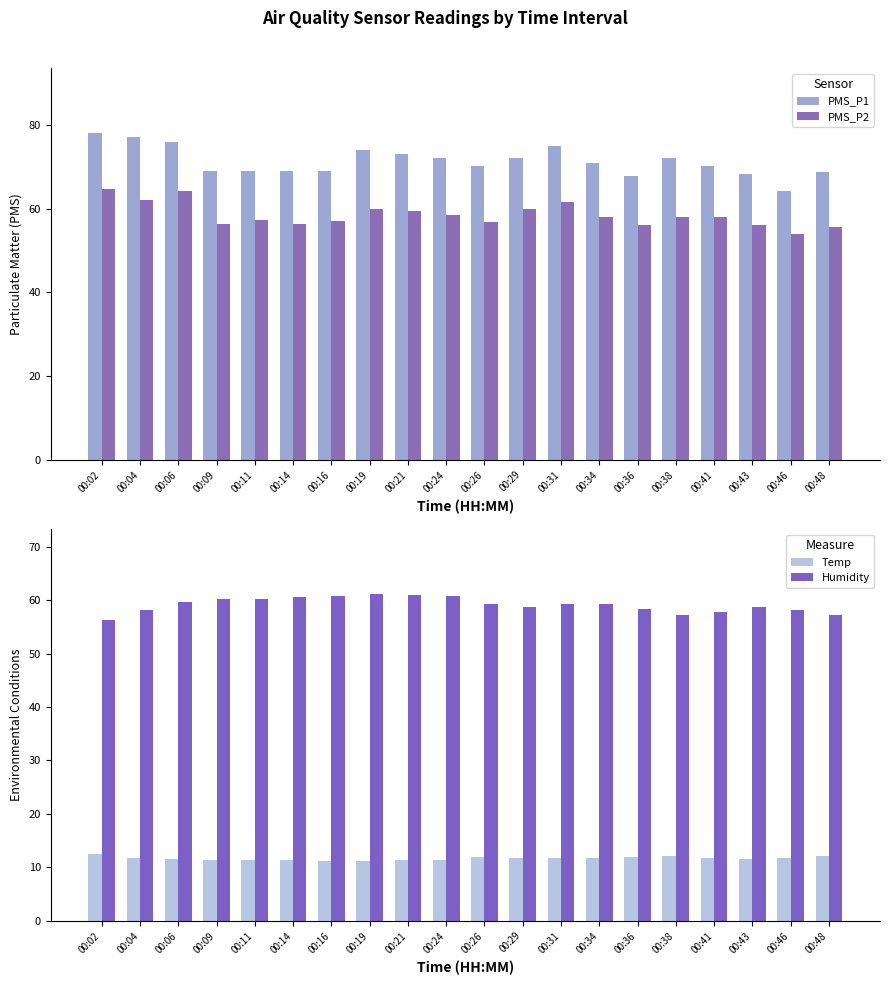

What is the difference between the maximum and second lowest values in the PMS_P1 series?

10.2